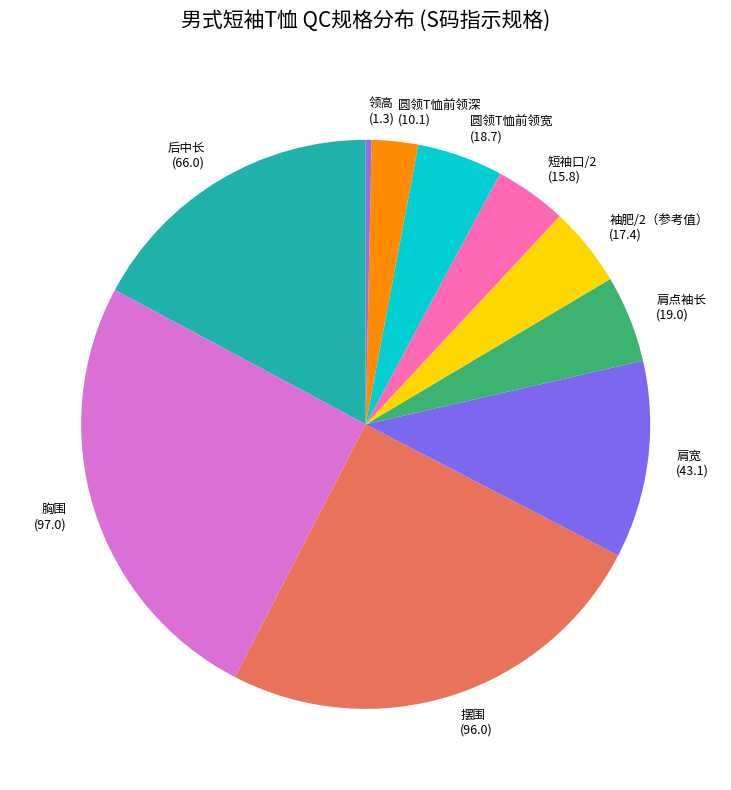

Between 圆领T恤前领宽 and 圆领T恤前领深, which is larger?

圆领T恤前领宽